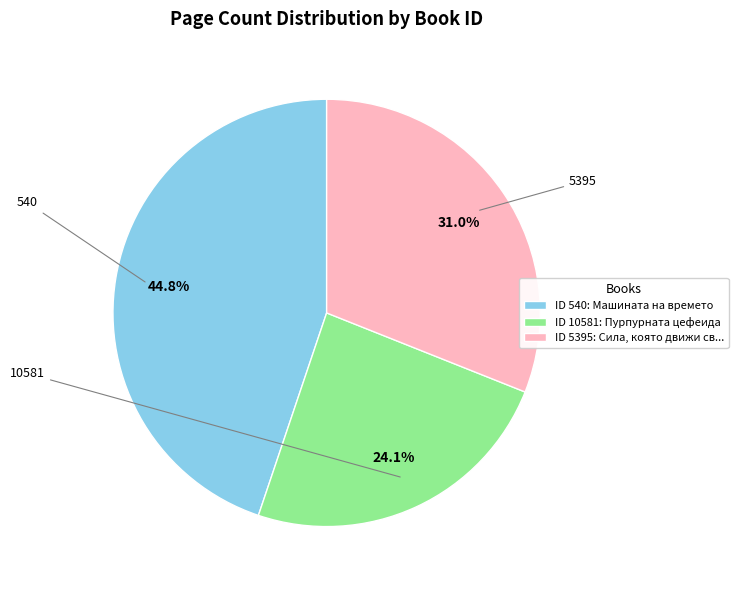

Is there a majority slice in this chart?

No